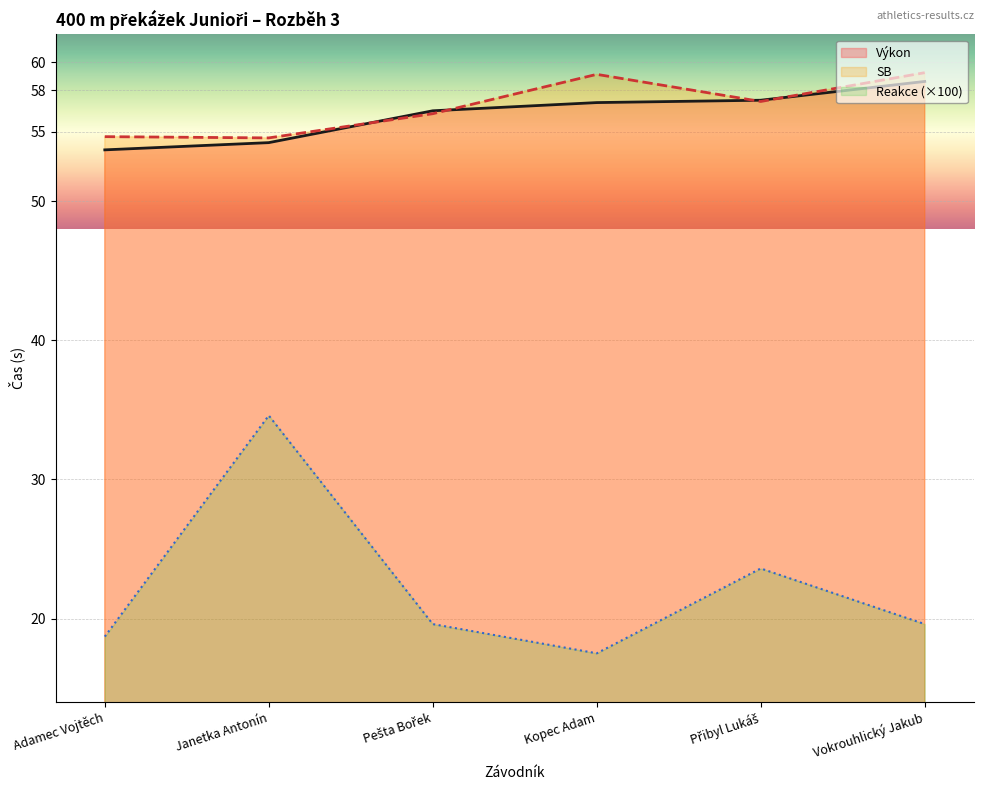

At which category is the sum across all series the highest?

Janetka Antonín